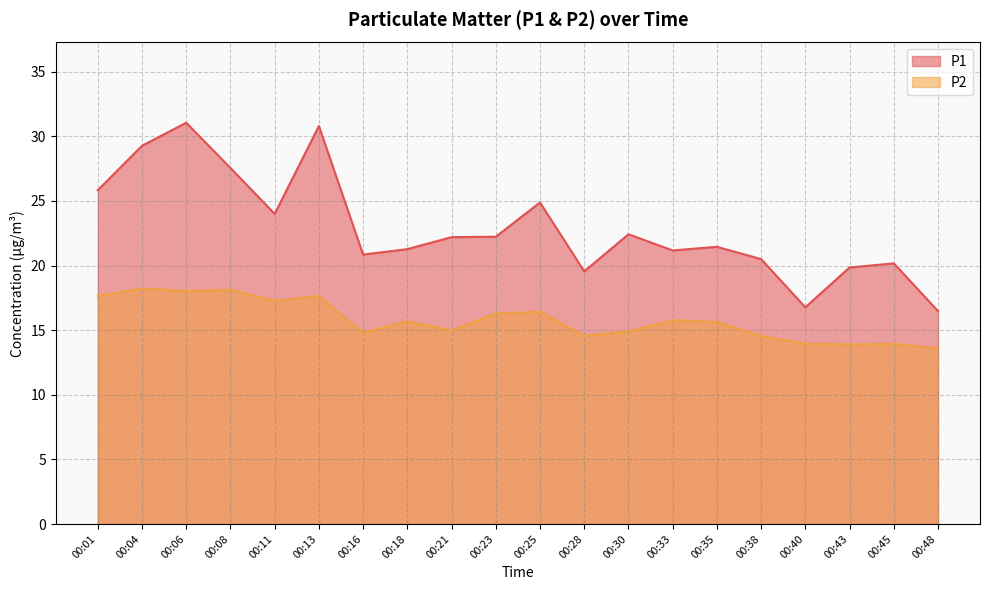

True or false: P2 has more than 1 interior local peaks.

True